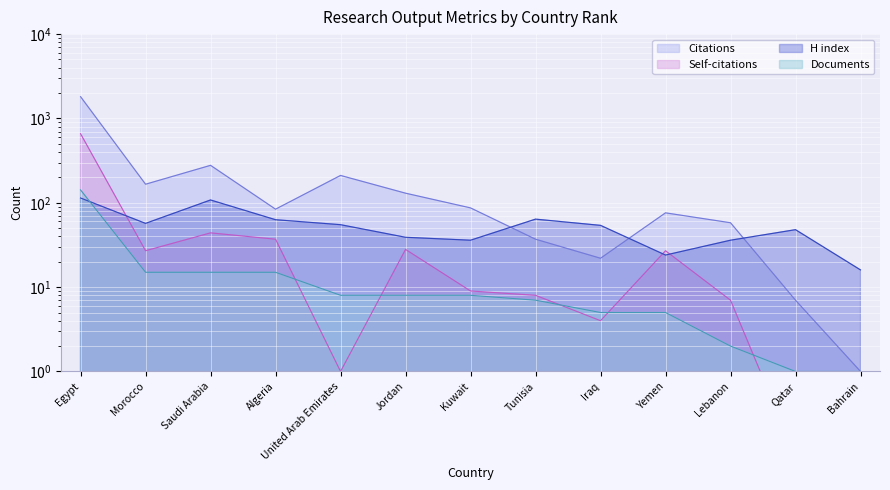

What is the total value across all series at Kuwait?

140.0